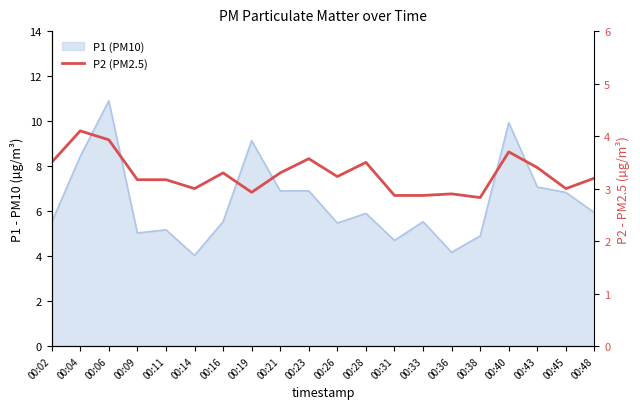

What is the smallest value displayed?

2.8